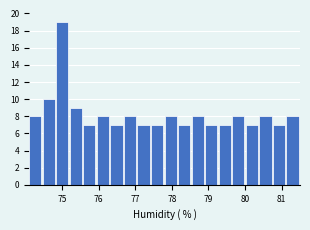

Around what value on the x-axis is the tallest bar? Give the approximate position of its centre, as read against the axis.

75.0